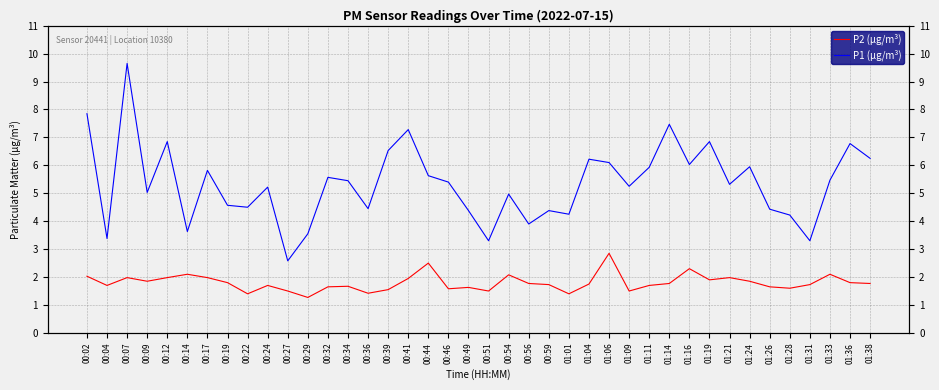

True or false: P2 (µg/m³) and P1 (µg/m³) intersect in this chart.

False